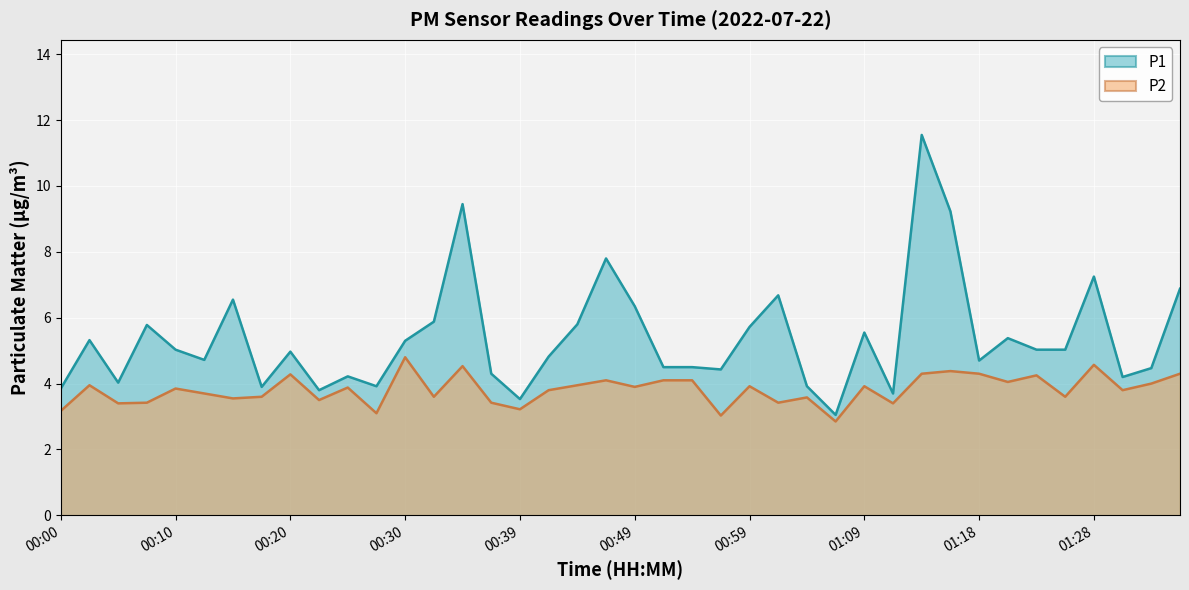

Count the number of data series in this chart.

2